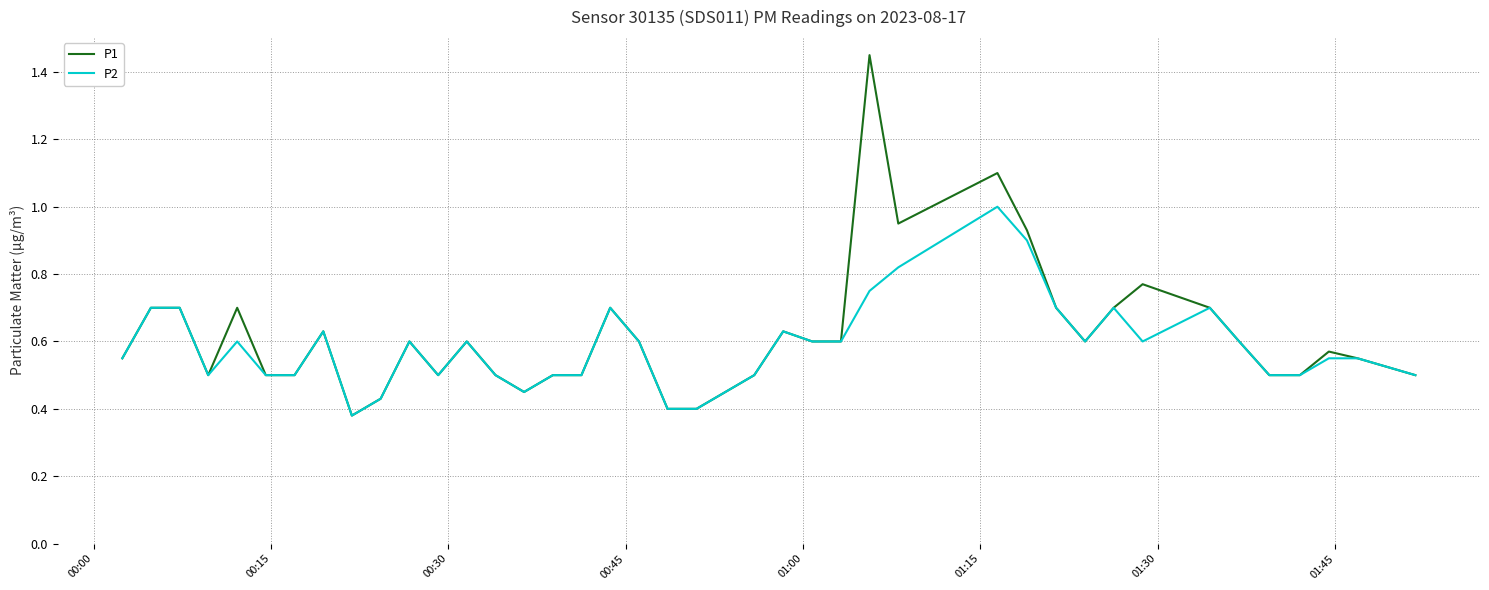

Which series has the widest spread of values?

P1